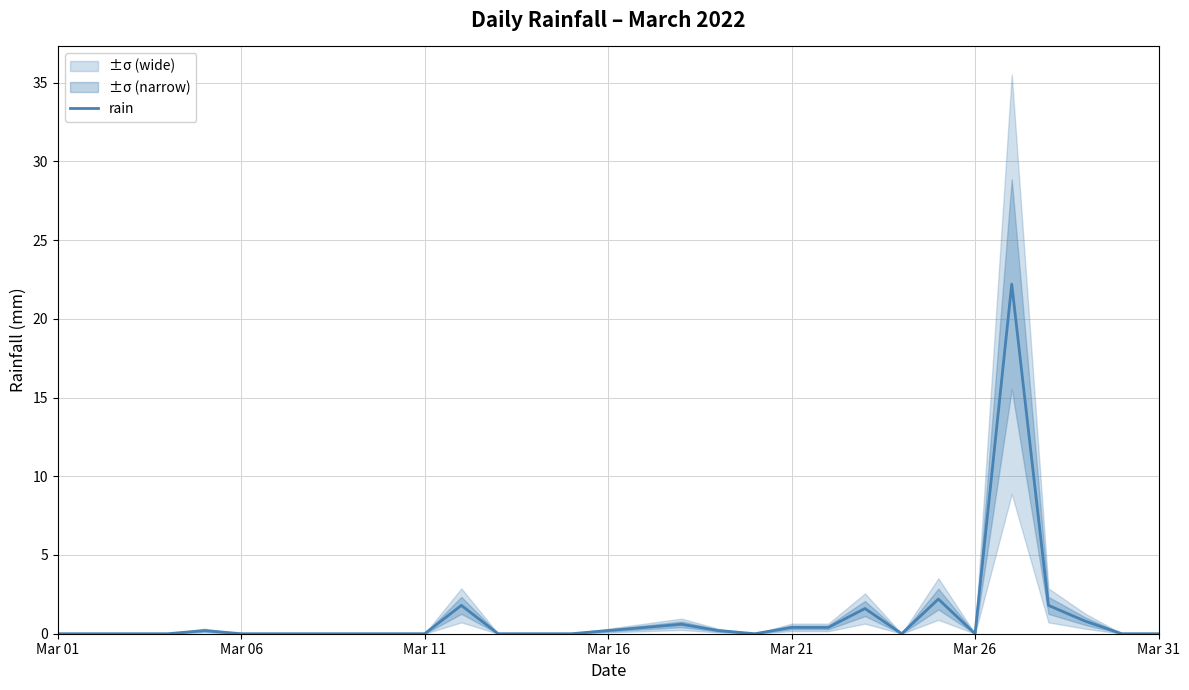

True or false: the data has more than 2 interior local peaks.

True